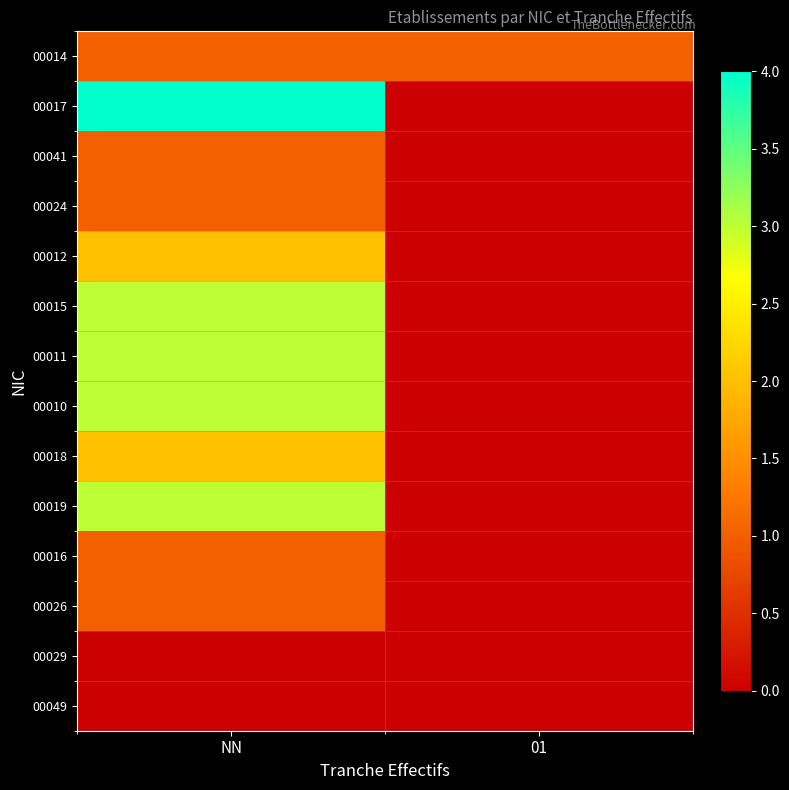

At which category is the sum across all series the highest?

NN